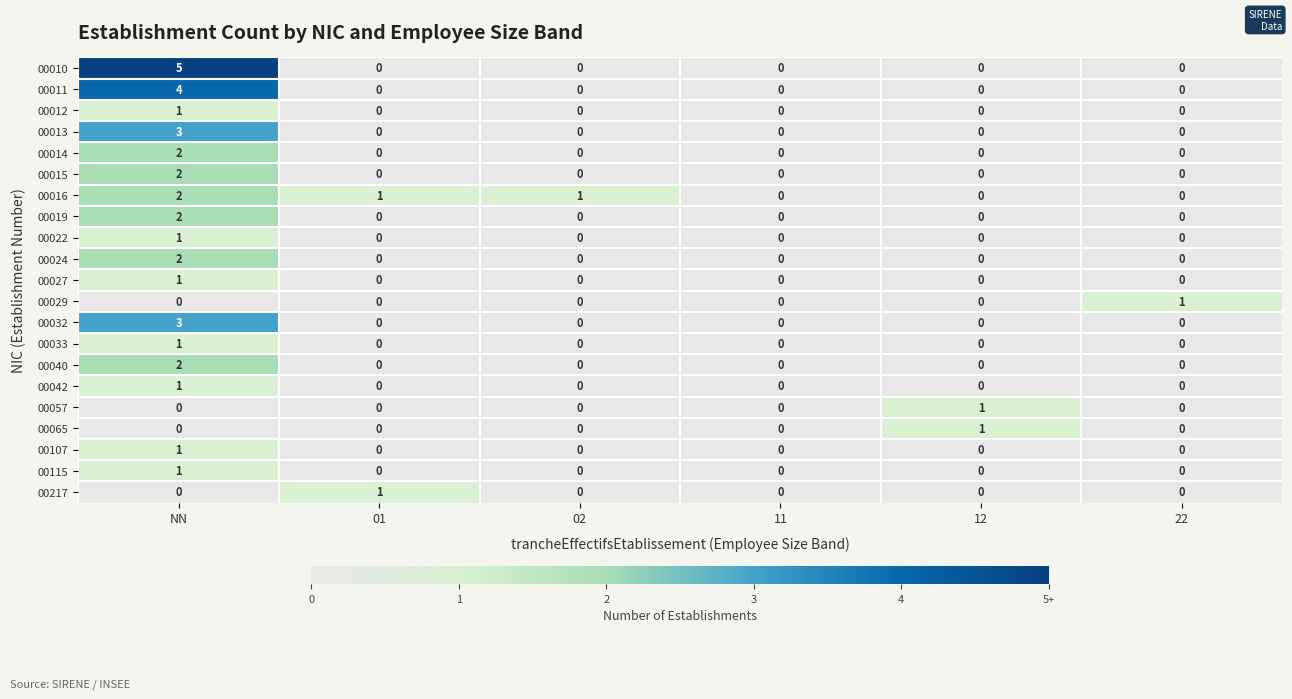

How many data points does each series have?

6